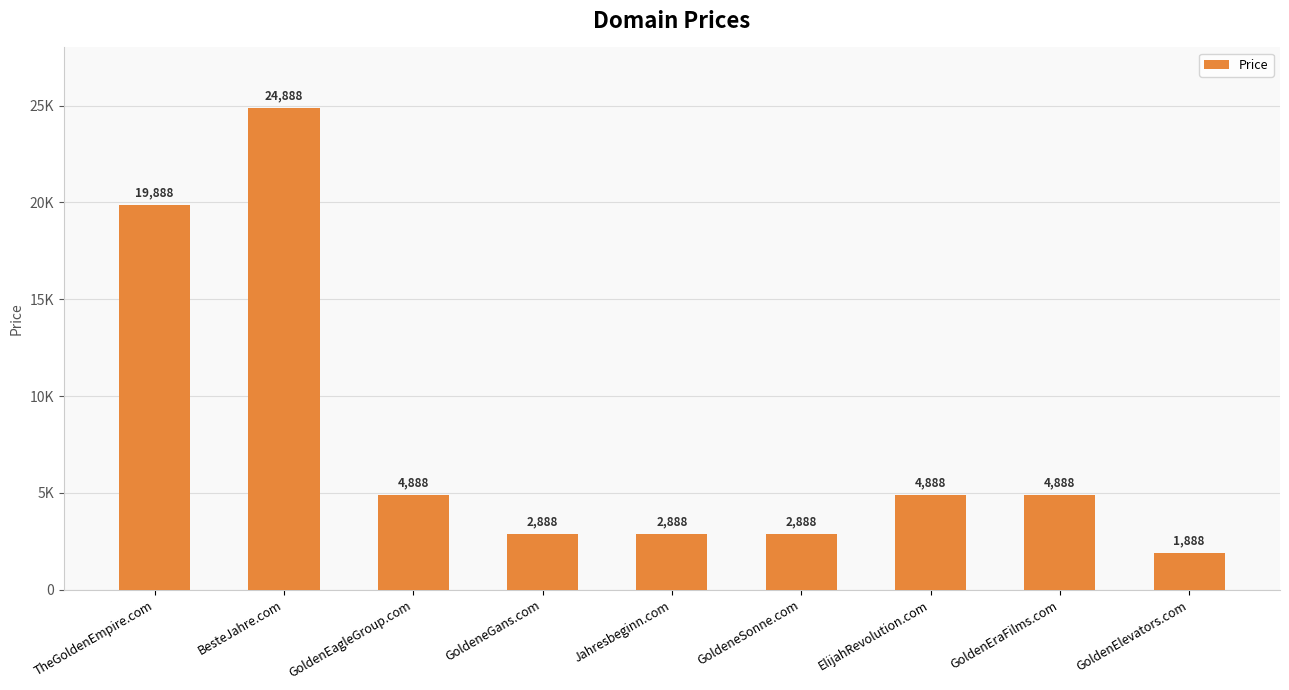

True or false: the data shows 7456 at GoldenEraFilms.com.

False